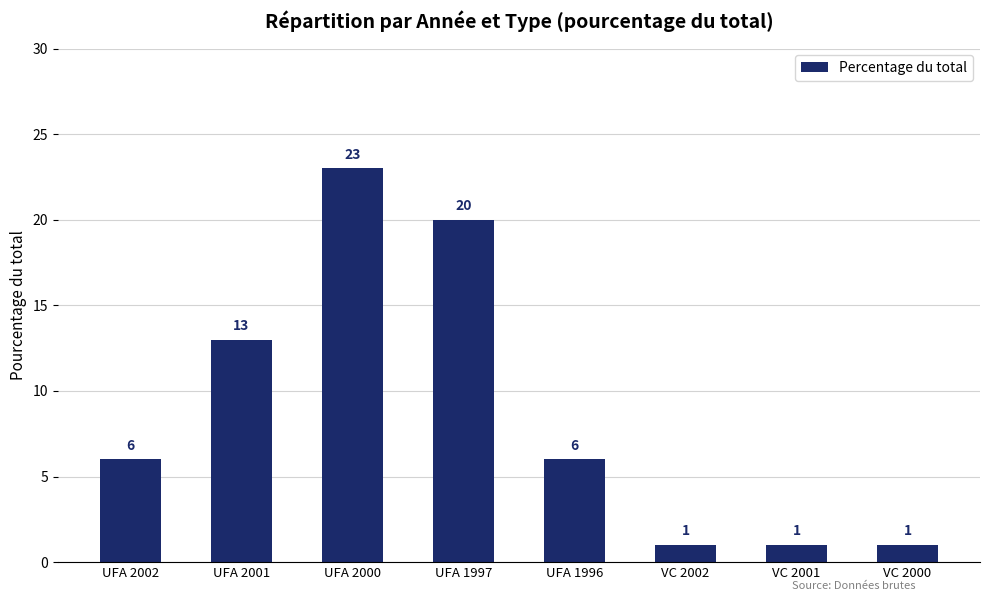

Is it true that the value at UFA 1996 is 6?

True